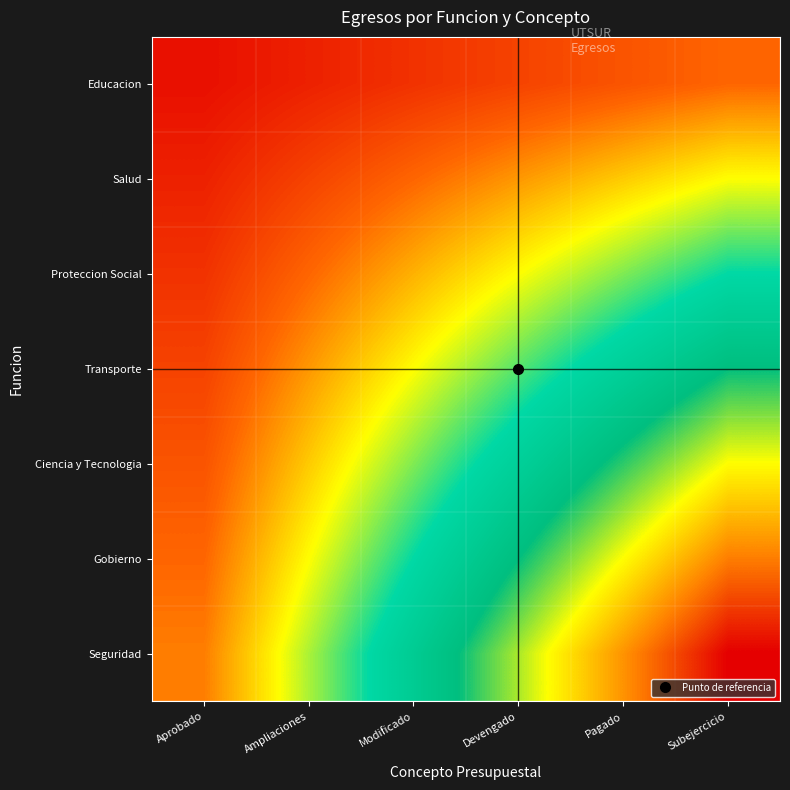

Which label corresponds to the smallest value in the chart?

Aprobado